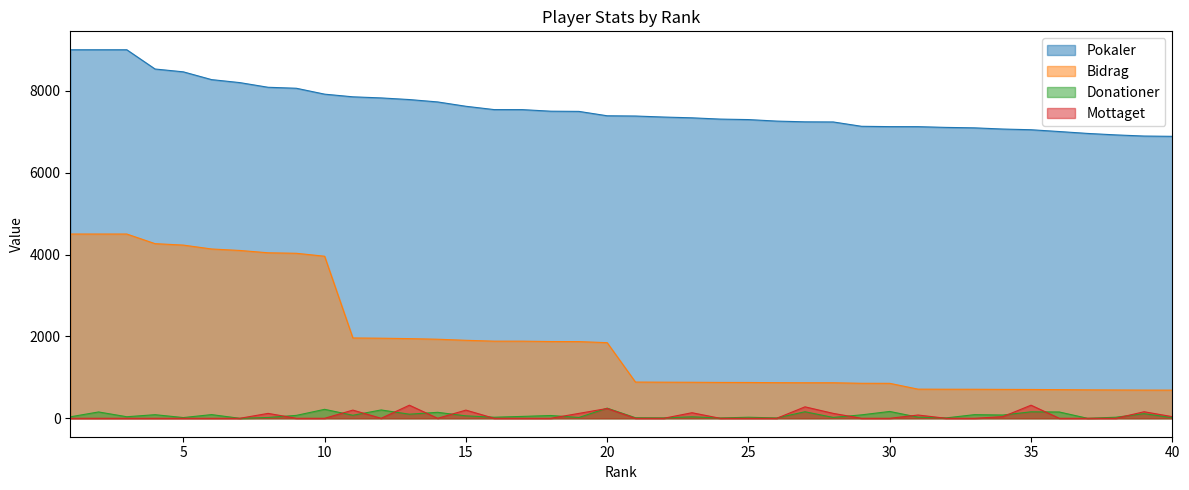

How many data points in Donationer are above 60?

19